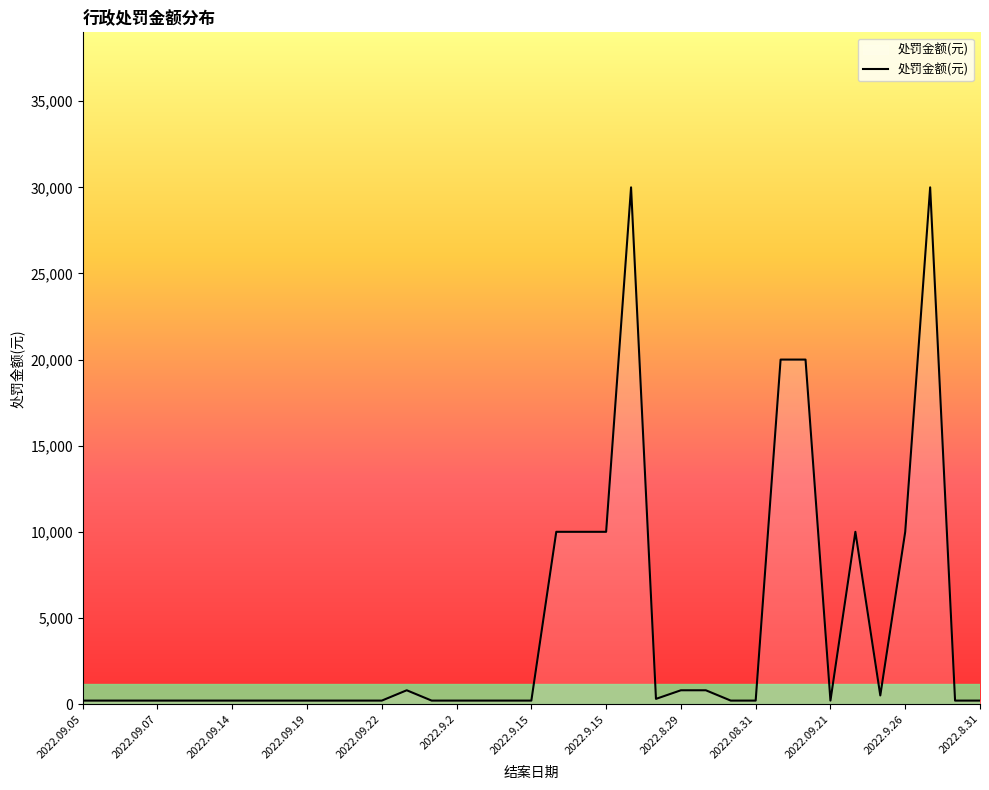

What is the greatest value displayed?

30000